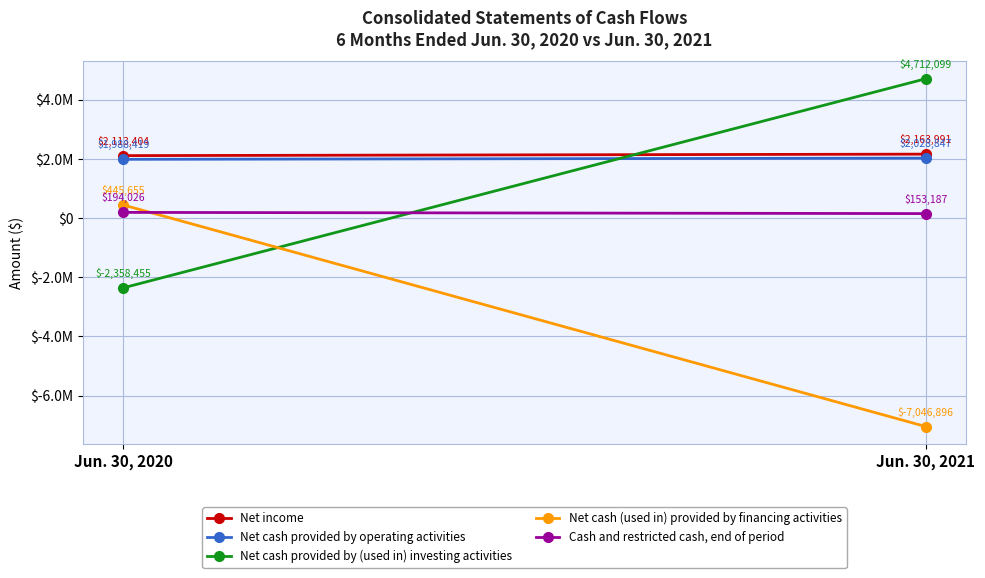

Which has a higher value, Jun. 30, 2020 or Jun. 30, 2021?

Jun. 30, 2021